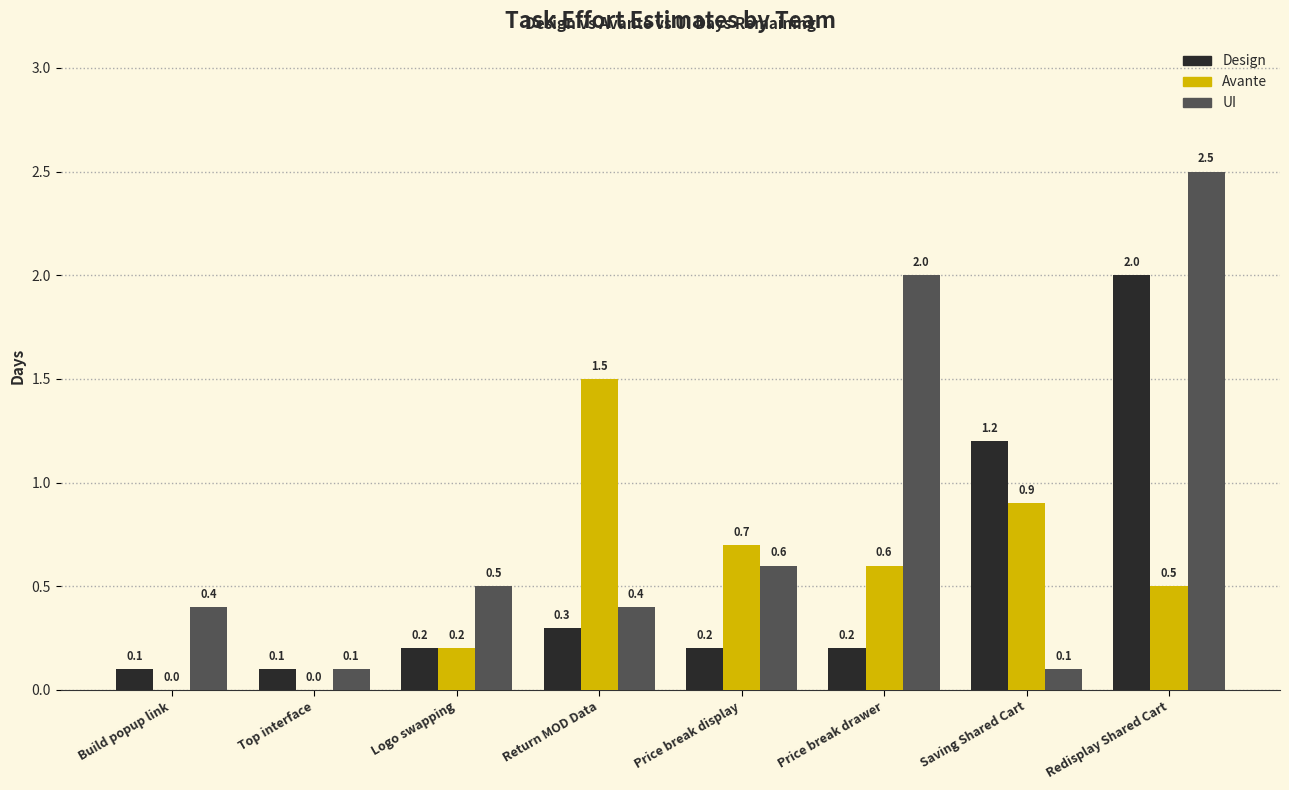

What is the highest value of the Design series?

2.0